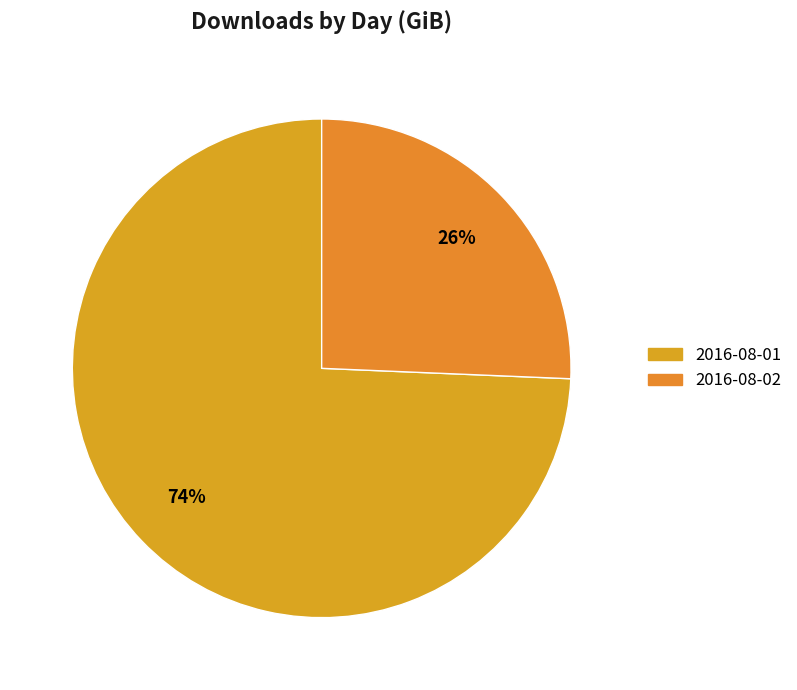

Approximately how many times larger is the value at 2016-08-01 compared to 2016-08-02?

2.9